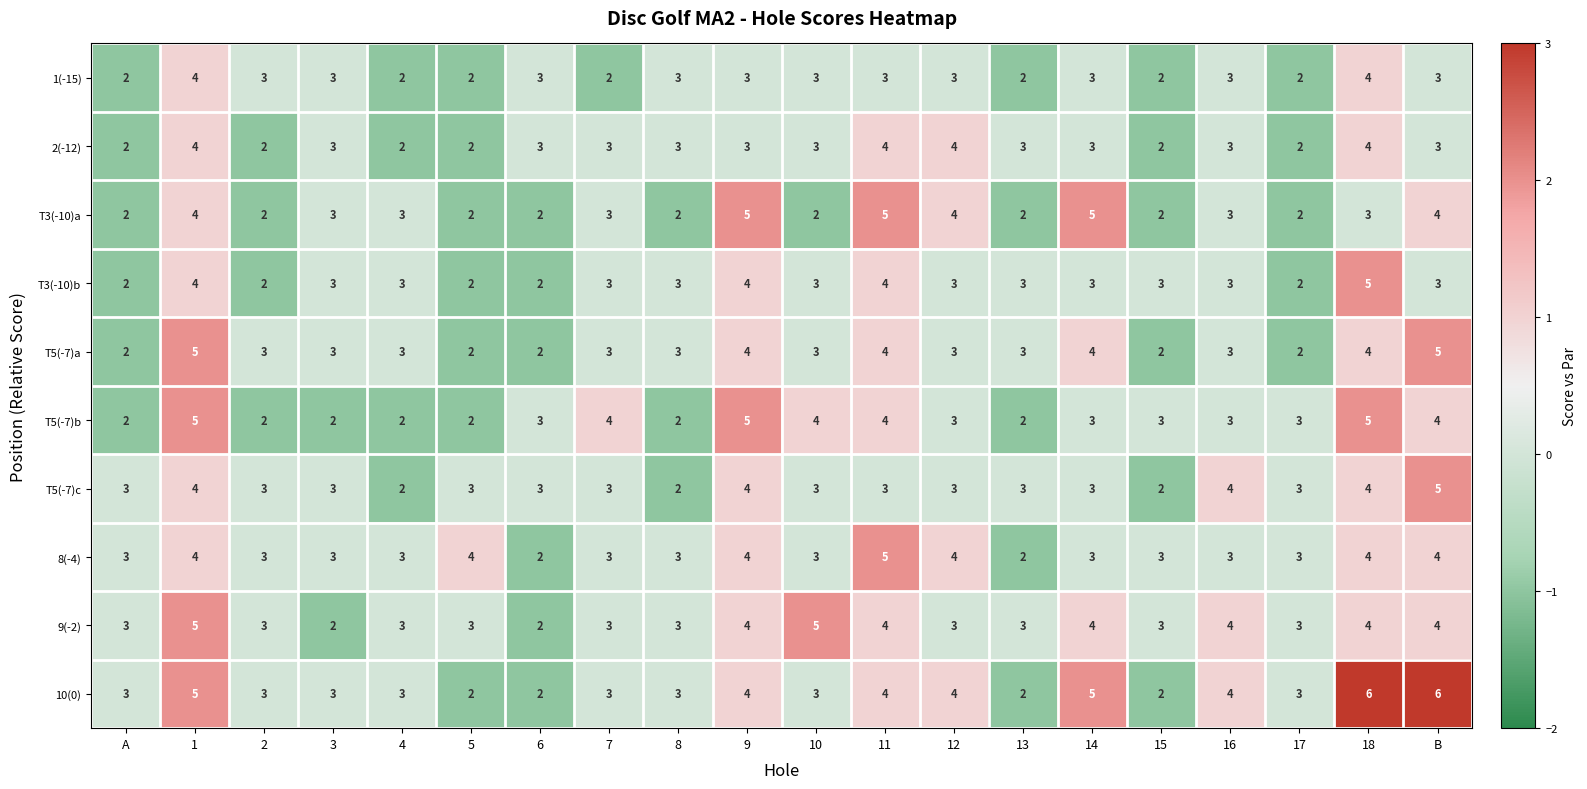

Count the number of categories in the chart.

20